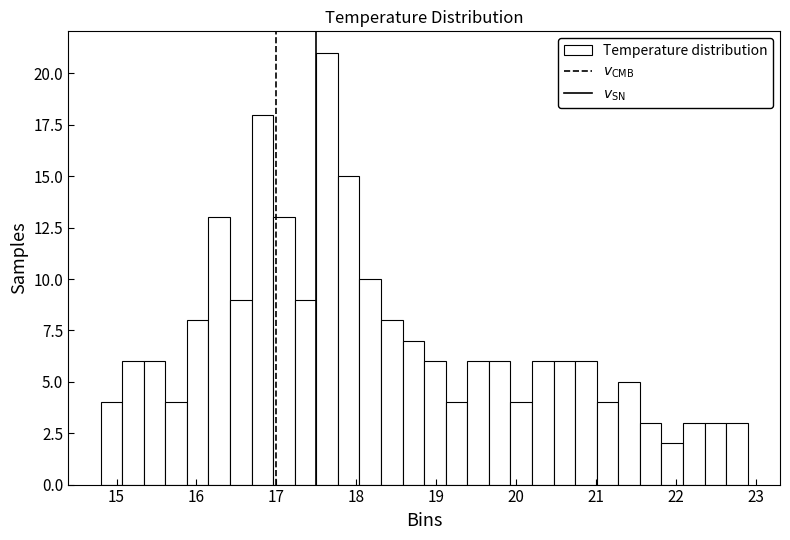

Around what value on the x-axis is the tallest bar? Give the approximate position of its centre, as read against the axis.

17.6